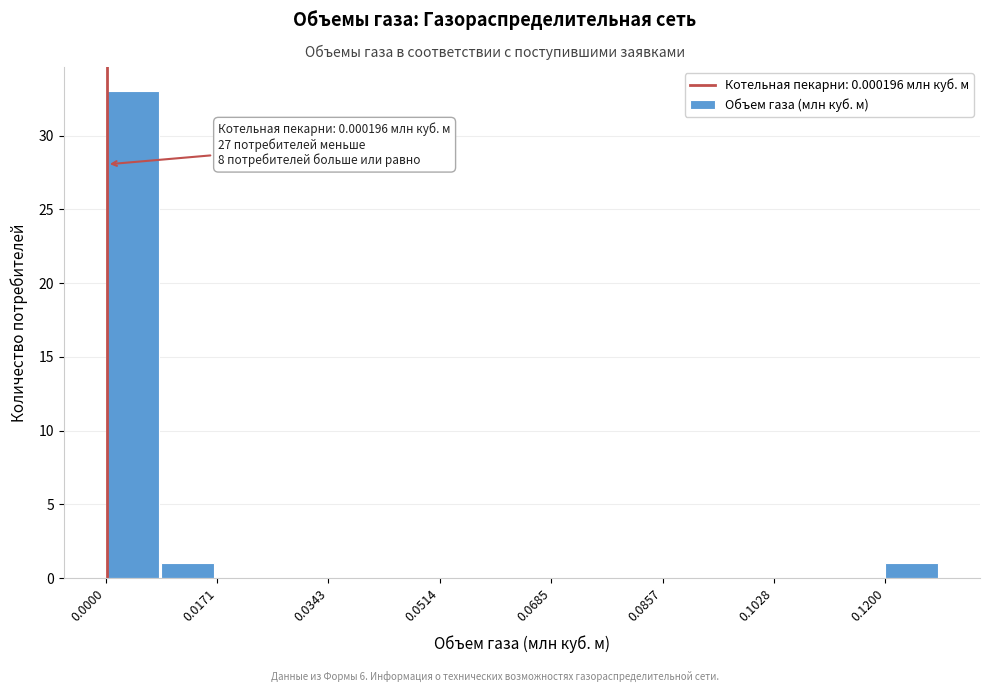

Over which range of the x-axis is the bar tallest?

0.000 to 0.008